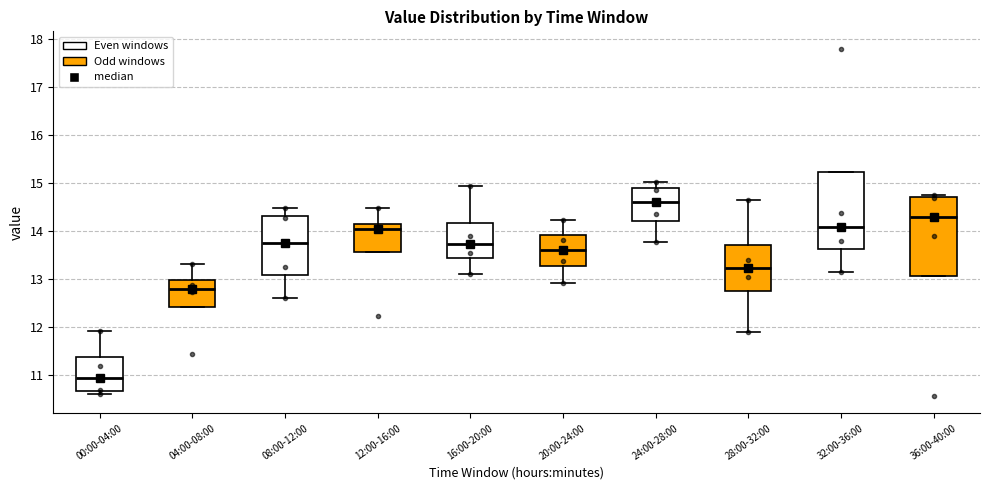

Where does the median line of the box for 32:00-36:00 sit on the y-axis? The values are not printed on the chart, so give them approximately, as read against the axis.

14.1